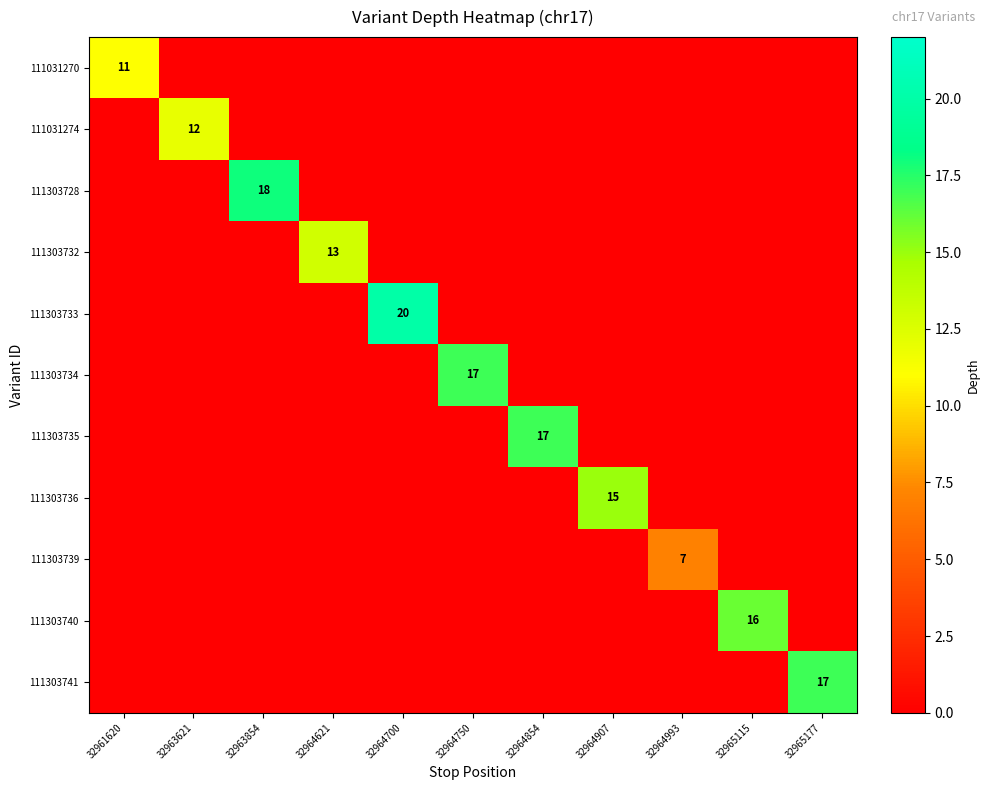

What is the total value across all series at 32964854?

17